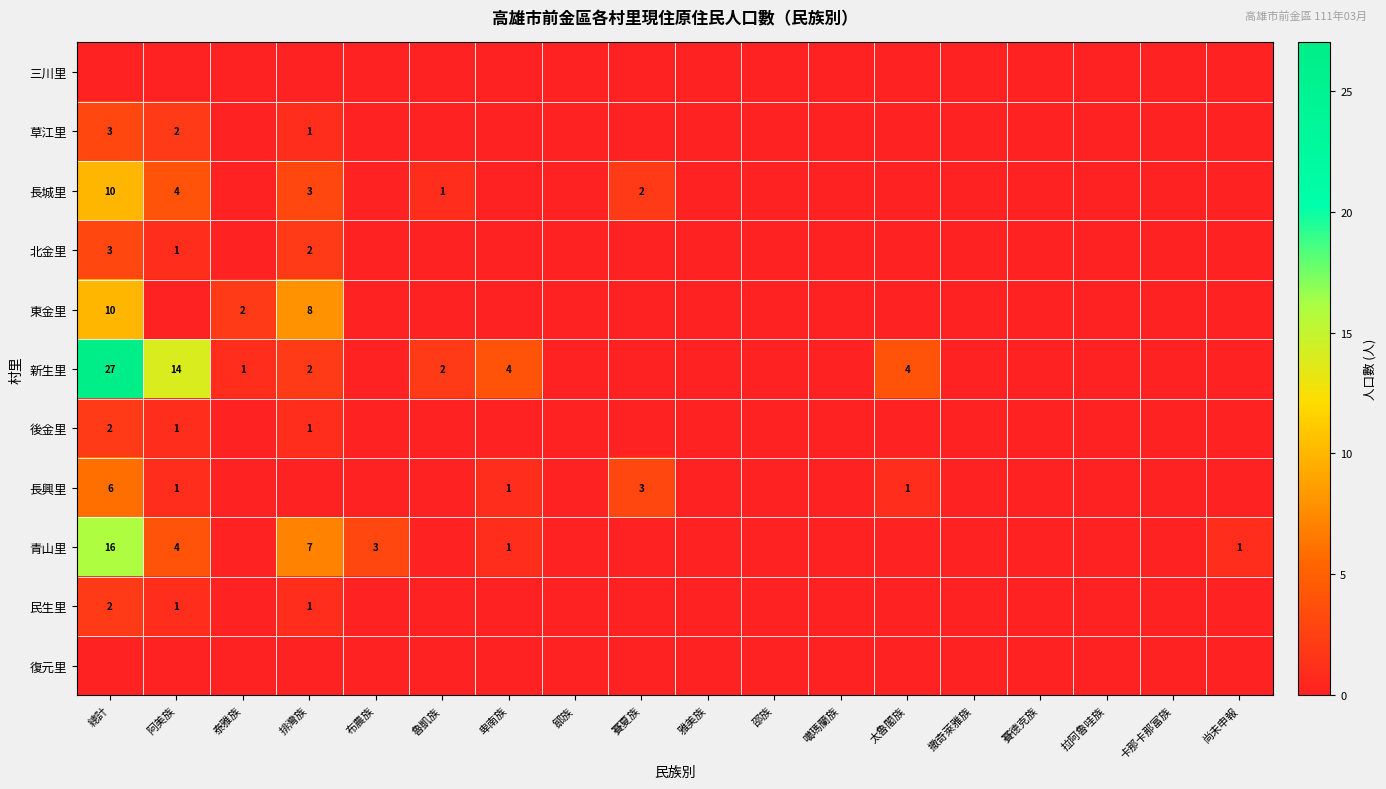

Is it true that 民生里 equals 2 at 排灣族?

False